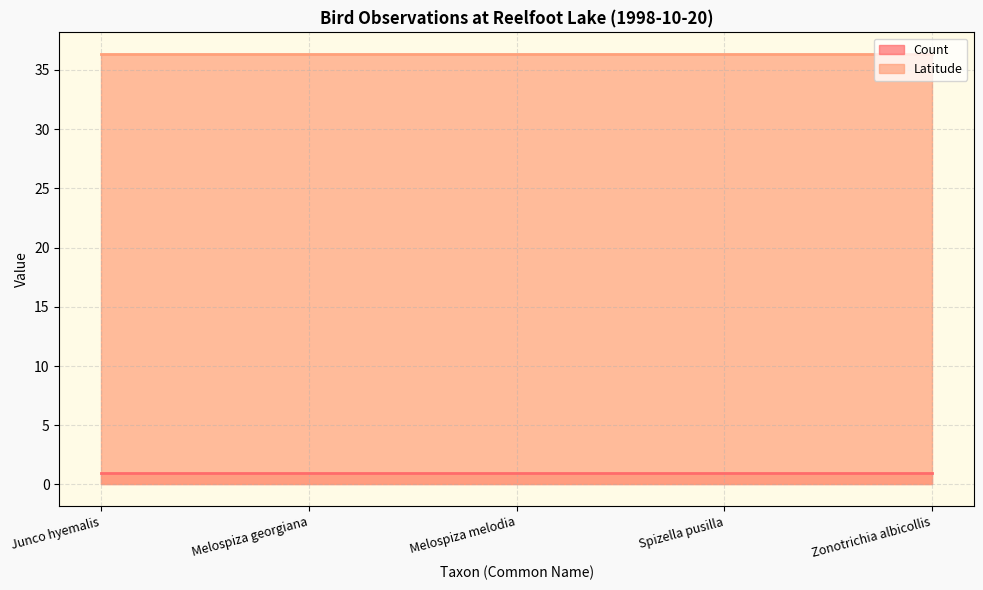

How many lines are shown in the chart?

2